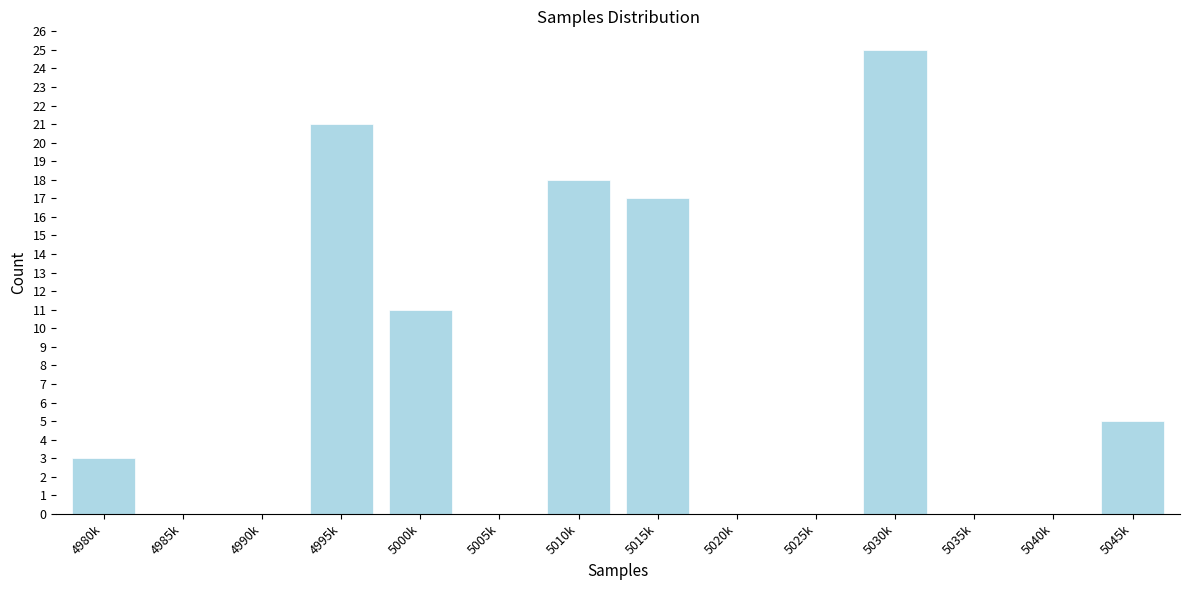

Reading left to right, transcribe all the data shown in this chart.

4980k=3	4985k=0	4990k=0	4995k=21	5000k=11	5005k=0	5010k=18	5015k=17	5020k=0	5025k=0	5030k=25	5035k=0	5040k=0	5045k=5